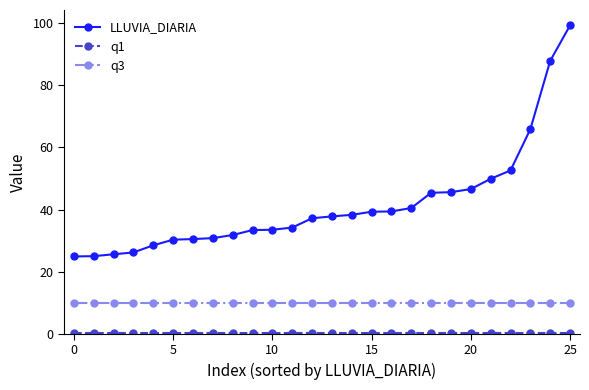

Which series has the largest total across all categories?

LLUVIA_DIARIA